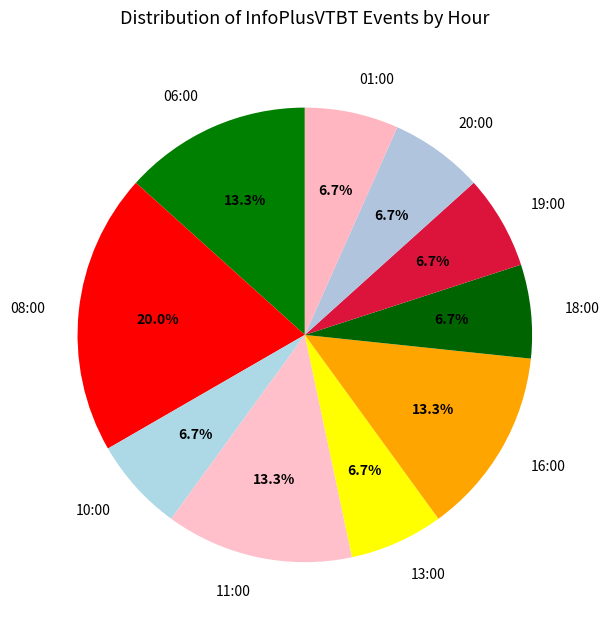

Does 11:00 account for over 50% of the chart?

No